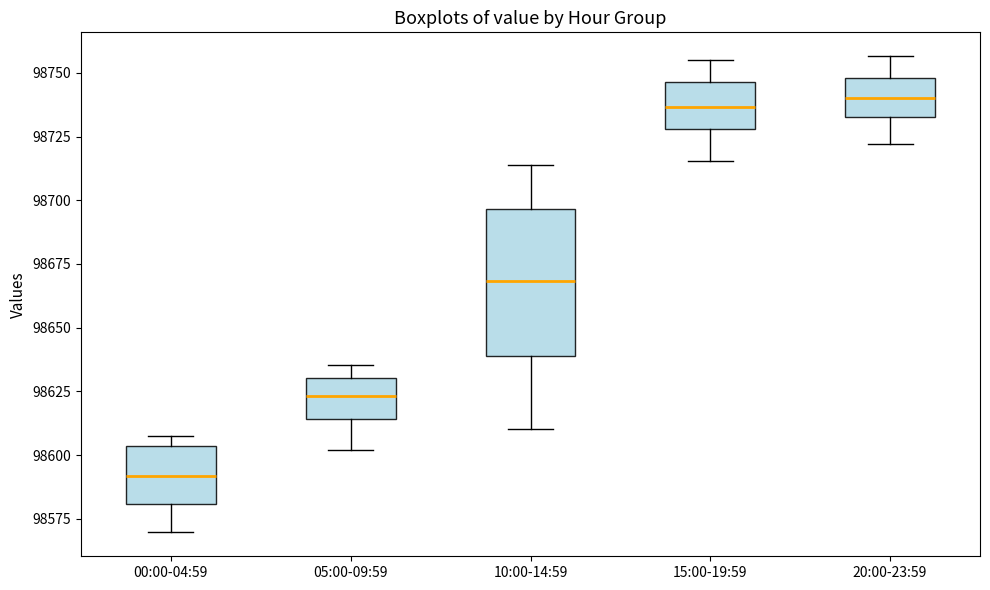

Which box is the tallest, from its lower edge to its upper edge?

10:00-14:59